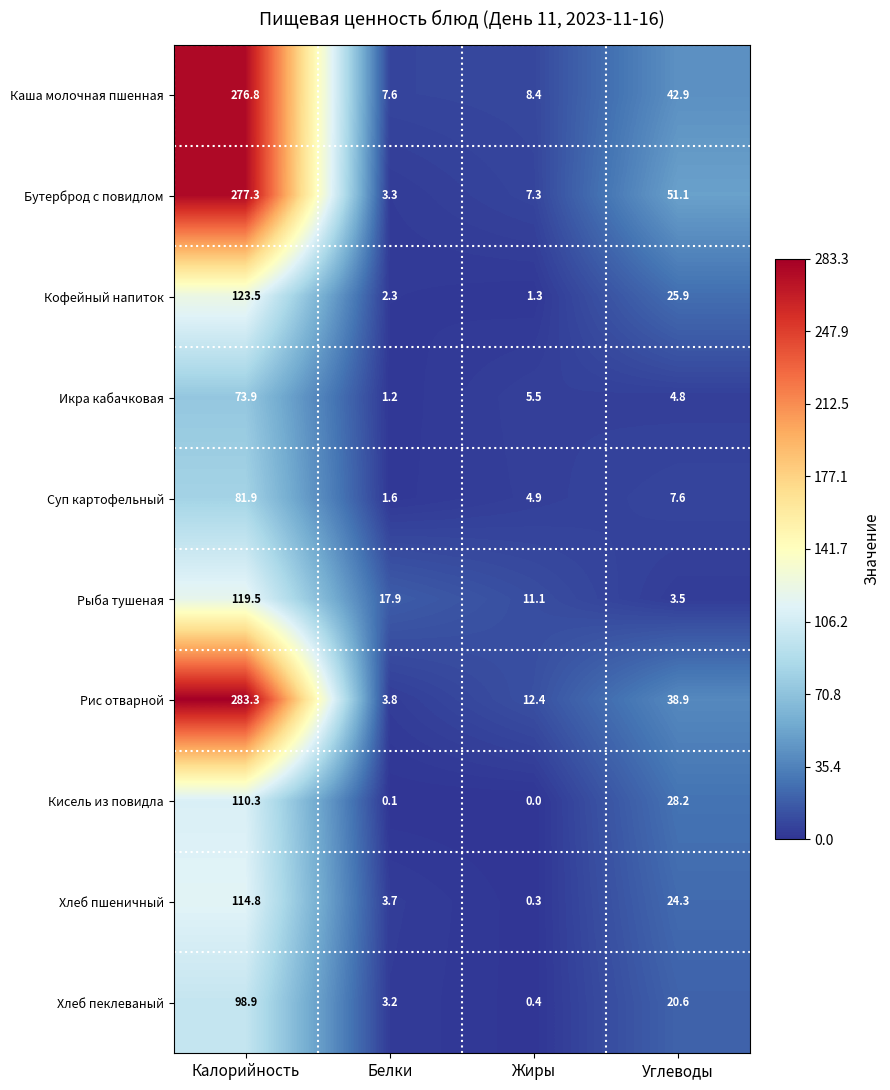

What is the difference between the maximum and second lowest values in the Кисель из повидла series?

110.2